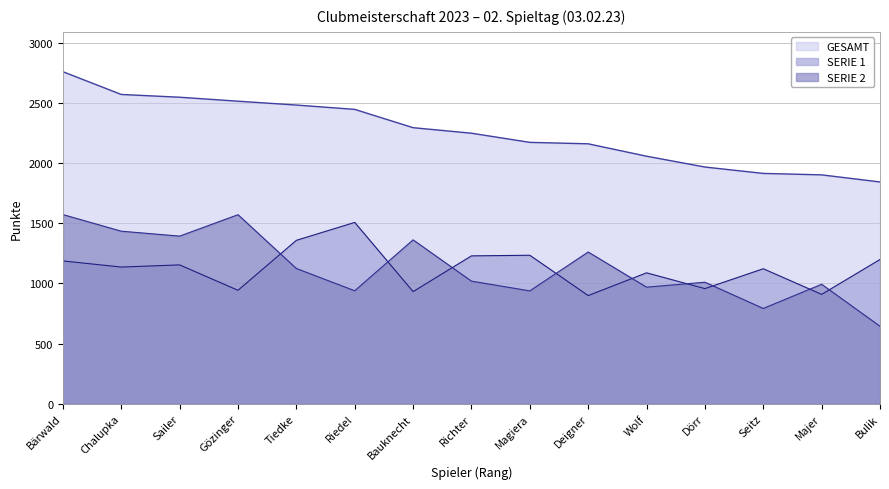

How many data points in SERIE 2 are less than 1019?

7